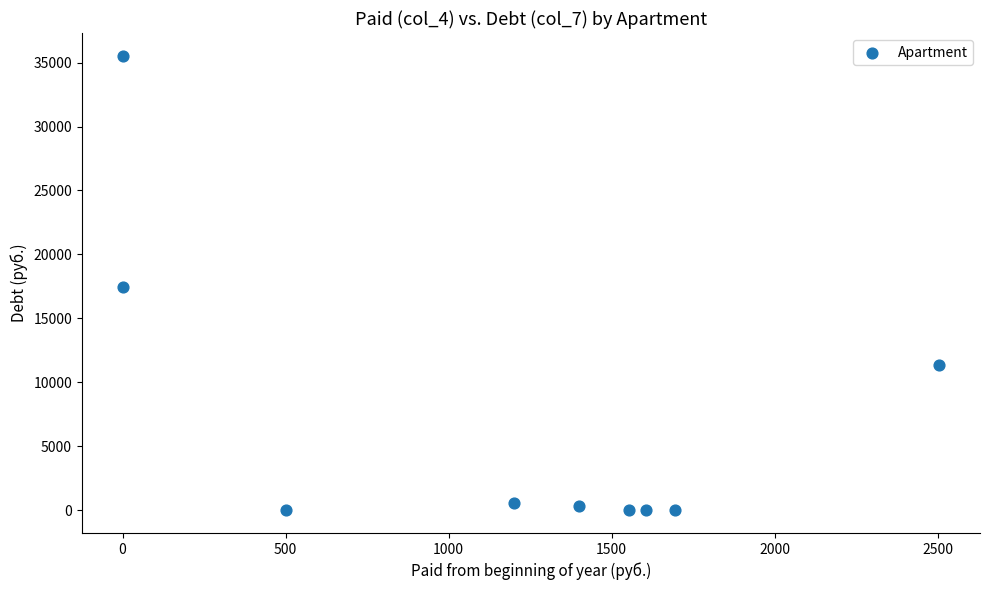

What is the average X value?

1162.1